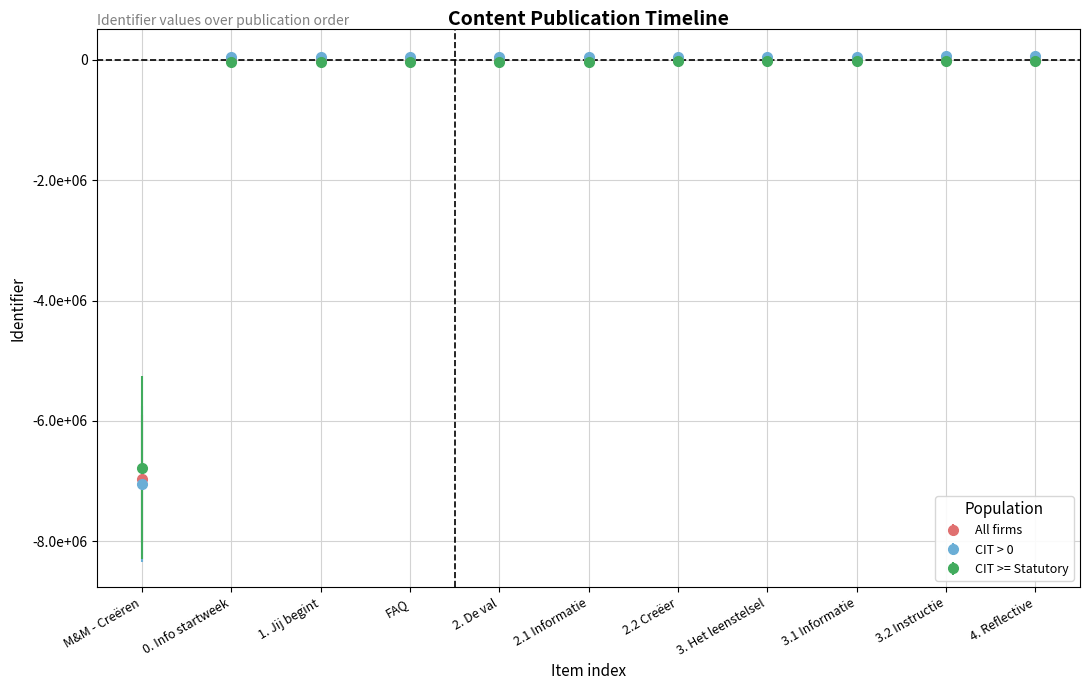

Reading left to right, list all the values displayed in this chart.

Identifier: M&M - Creëren=-6957065.0	0. Info startweek=0.0	1. Jij begint=4.0	FAQ=69.0	2. De val=109.0	2.1 Informatie=465.0	2.2 Creëer=7661.0	3. Het leenstelsel=7669.0	3.1 Informatie=7675.0	3.2 Instructie=7696.0	4. Reflective=7715.0
Identifier_upper: M&M - Creëren=-7046206.3	0. Info startweek=50000.0	1. Jij begint=50004.1	FAQ=50070.4	2. De val=50111.2	2.1 Informatie=50474.3	2.2 Creëer=57814.2	3. Het leenstelsel=57822.4	3.1 Informatie=57828.5	3.2 Instructie=57849.9	4. Reflective=57869.3
Identifier_lower: M&M - Creëren=-6778353.0	0. Info startweek=-30000.0	1. Jij begint=-29996.1	FAQ=-29933.1	2. De val=-29894.3	2.1 Informatie=-29549.0	2.2 Creëer=-22568.8	3. Het leenstelsel=-22561.1	3.1 Informatie=-22555.2	3.2 Instructie=-22534.9	4. Reflective=-22516.5